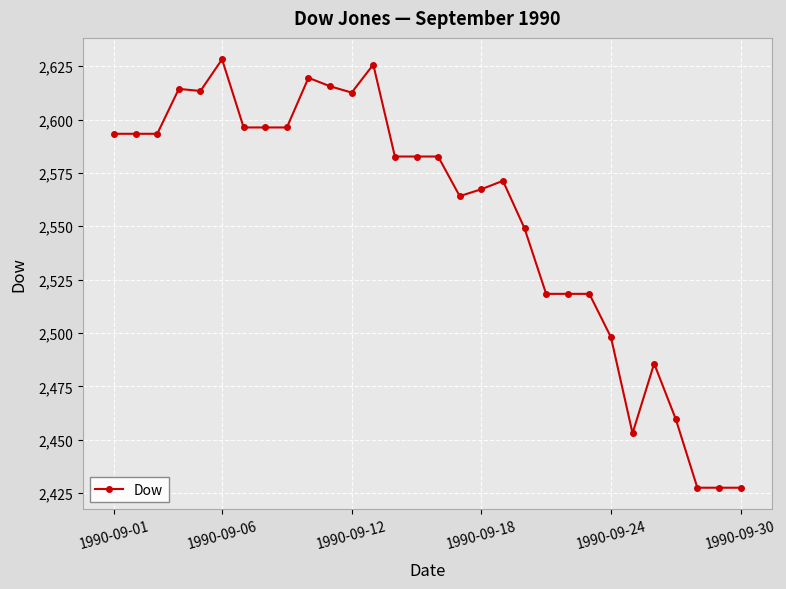

Is this an area chart (filled region under the line)?

No